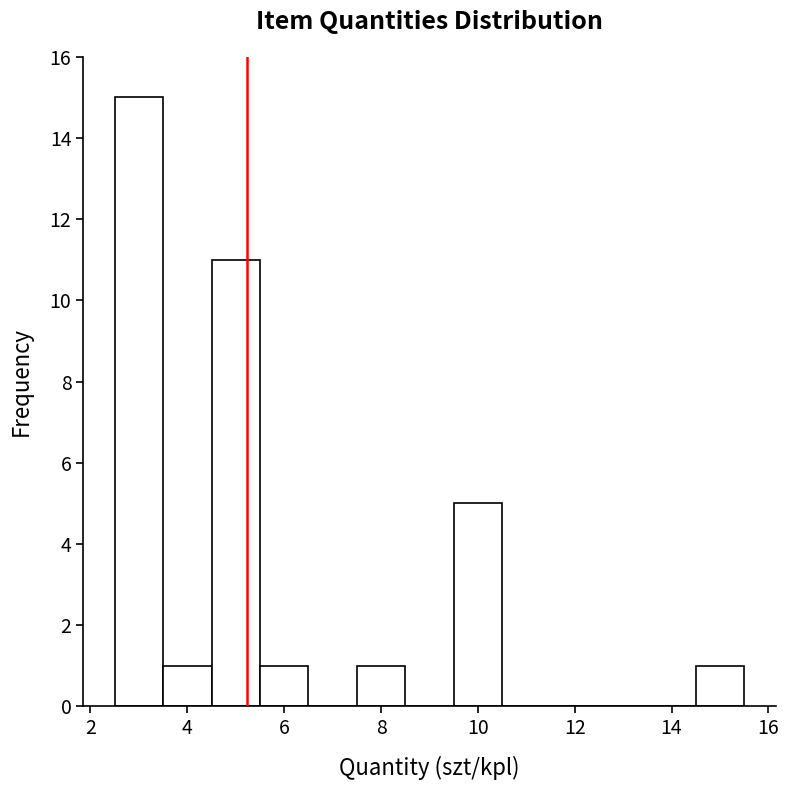

Reading left to right, transcribe this chart: for each bar, give the range it covers on the x-axis and its height. Neither the bar edges nor the heights are printed on the chart, so give them approximately, as read against the axes.

2.5 to 3.5: 15
3.5 to 4.5: 1
4.5 to 5.5: 11
5.5 to 6.5: 1
6.5 to 7.5: 0
7.5 to 8.5: 1
8.5 to 9.5: 0
9.5 to 10.5: 5
10.5 to 11.5: 0
11.5 to 12.5: 0
12.5 to 13.5: 0
13.5 to 14.5: 0
14.5 to 15.5: 1